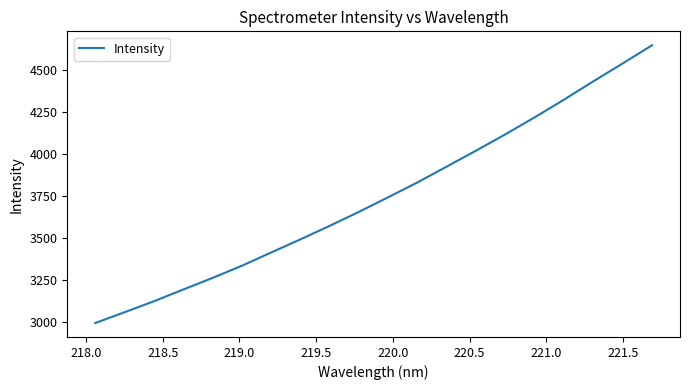

What is the smallest value displayed?

2991.3